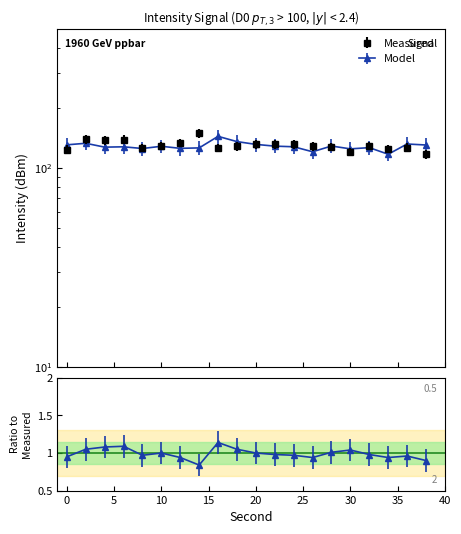

What is the maximum value for Measured?

148.8